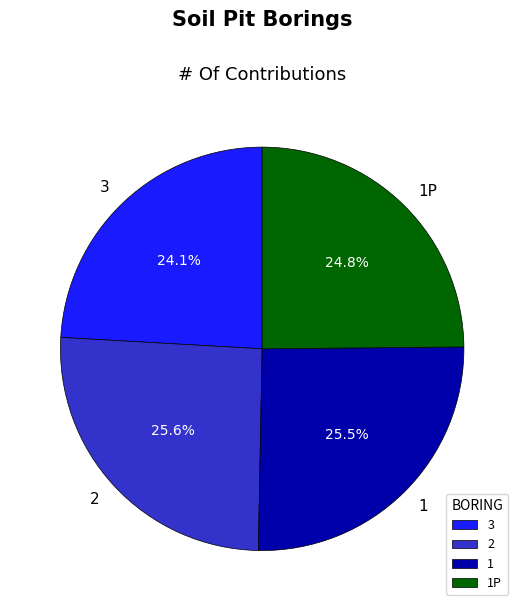

To the nearest percent, what percentage of the pie is 1P?

25%